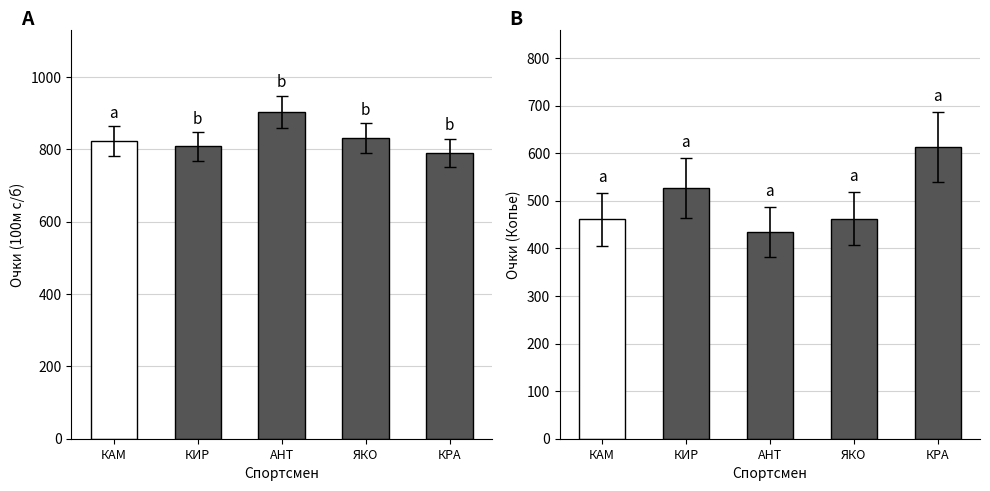

At which label does 100м с/б (очки) reach its minimum?

КРА